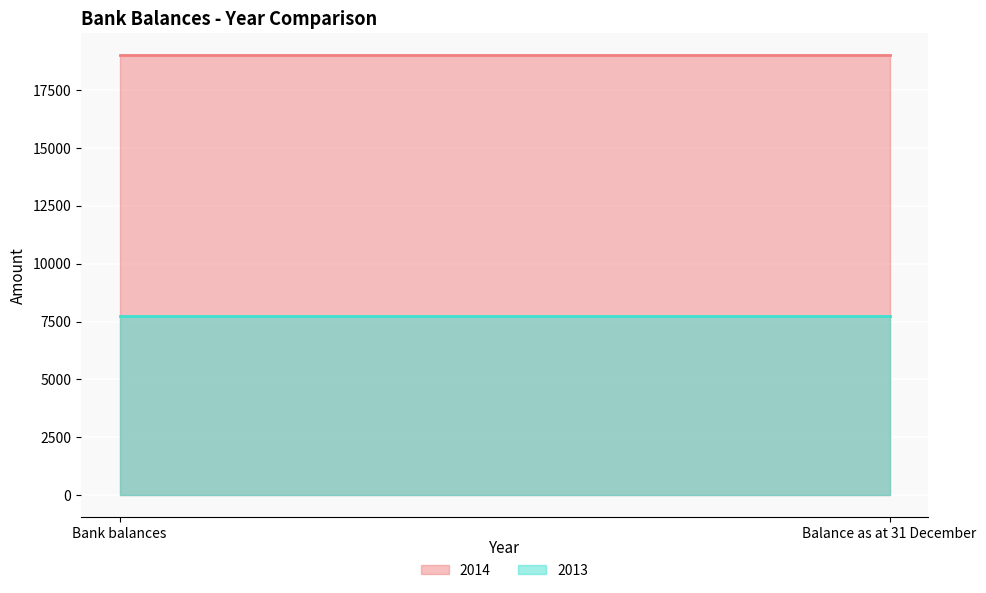

What is the difference between the highest and lowest values at Bank balances?

11243.7